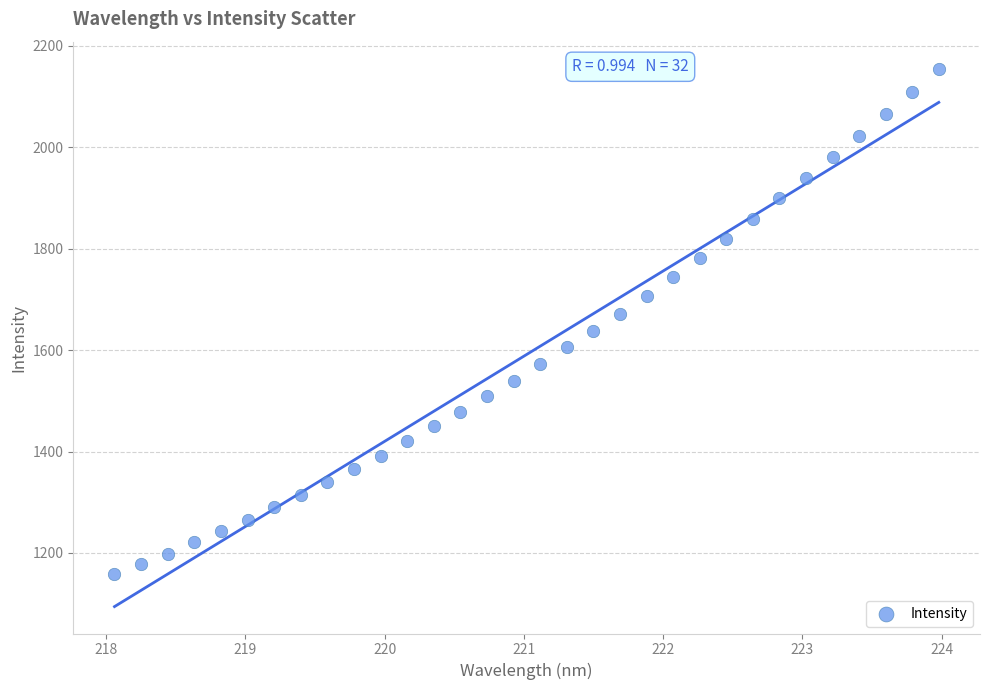

What is the range of Y values (max minus min)?

996.7